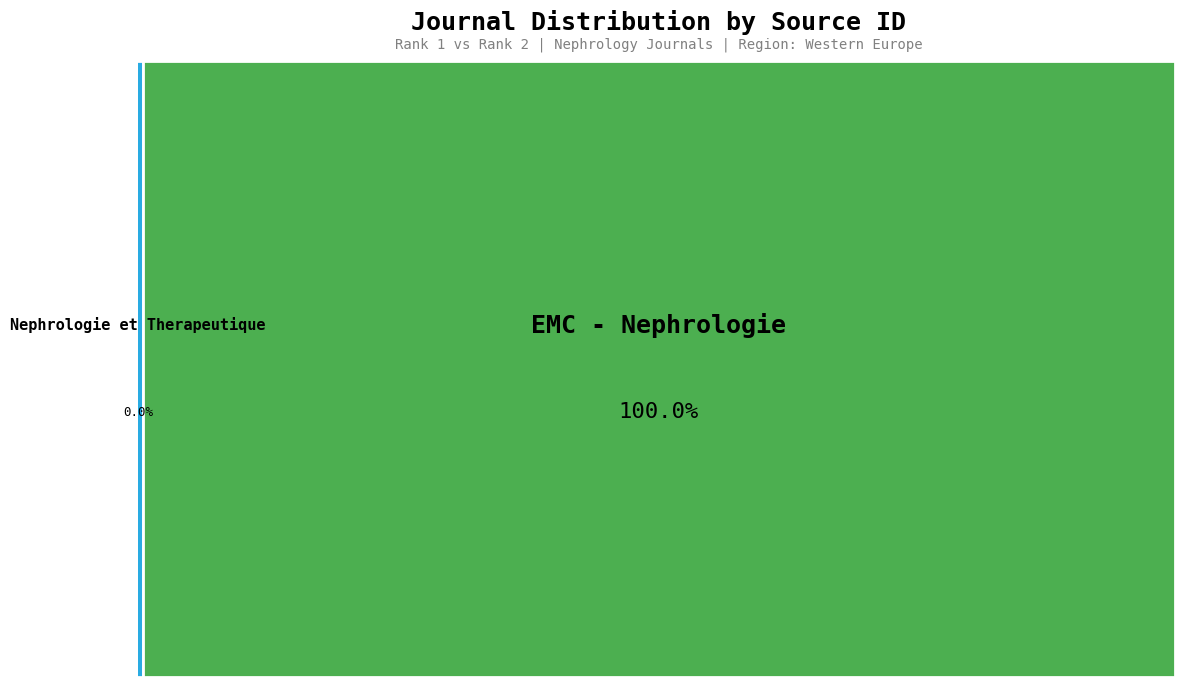

To the nearest percent, what is the combined percentage of EMC - Nephrologie and Nephrologie et Therapeutique?

100%